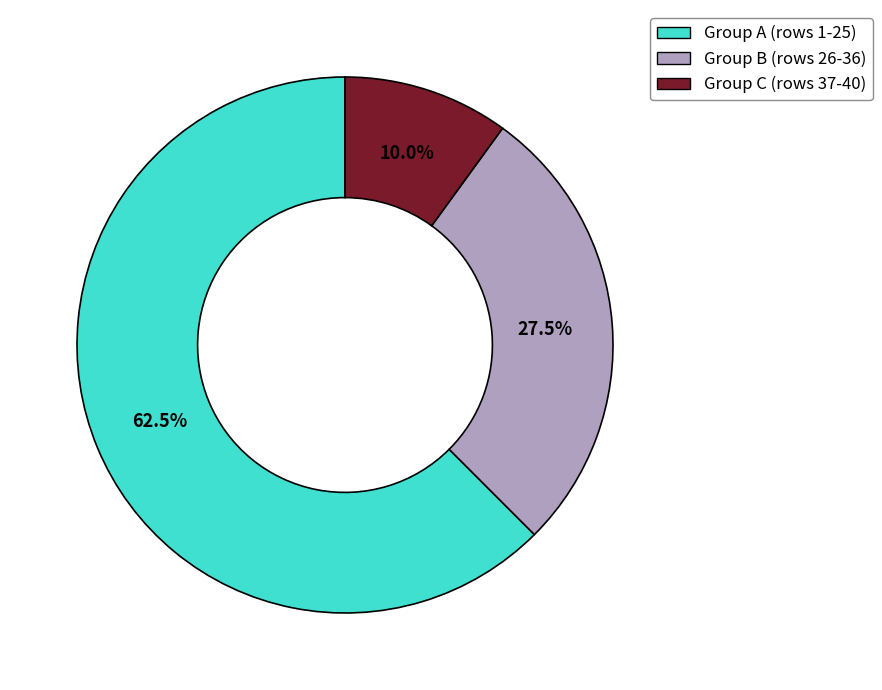

What portion of the pie excludes Group A (rows 1-25)?

37.5%